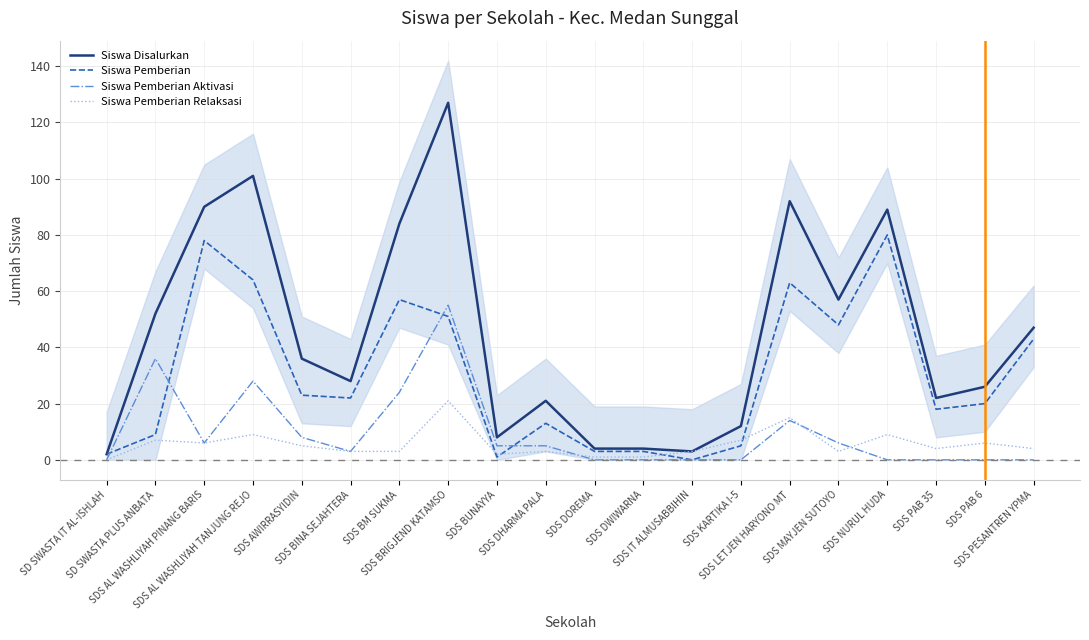

Where is the first local minimum for Siswa Pemberian Aktivasi?

SDS AL WASHLIYAH PINANG BARIS